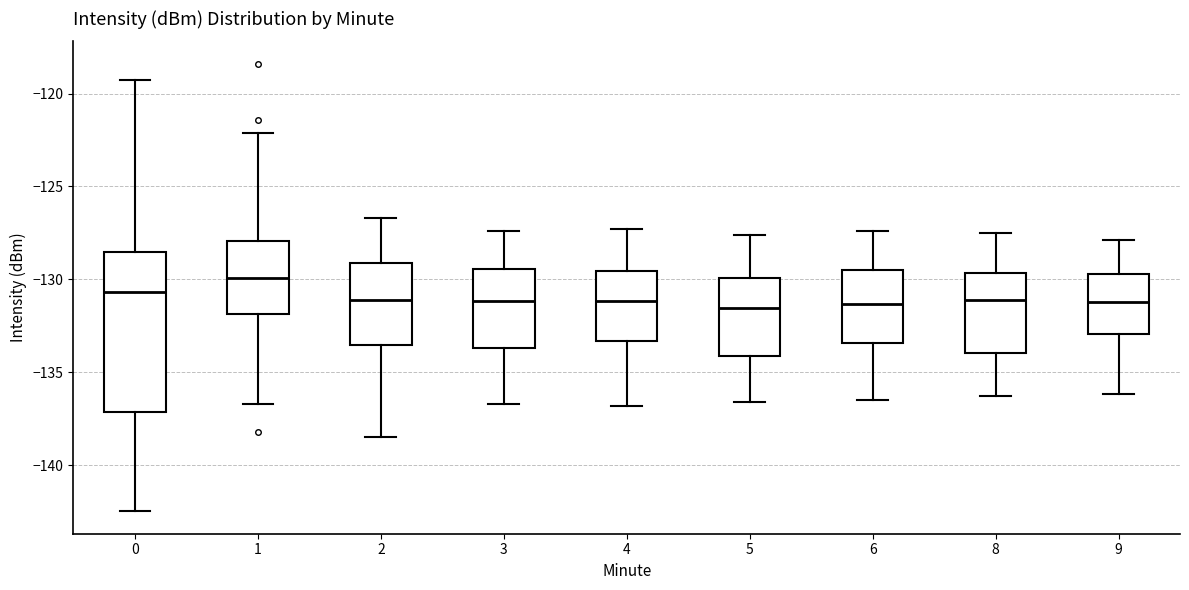

Reading left to right, transcribe this box plot: for each box, give where its median line is, the range the box spans, and where its two whiskers end, as read against the y-axis. The values are not printed on the chart, so give them approximately, as read against the axis.

0: median -130.5, box -137.0 to -128.5, whiskers -142.5 to -119.0
1: median -130.0, box -132.0 to -128.0, whiskers -136.5 to -122.0
2: median -131.0, box -133.5 to -129.0, whiskers -138.5 to -126.5
3: median -131.0, box -133.5 to -129.5, whiskers -136.5 to -127.5
4: median -131.0, box -133.5 to -129.5, whiskers -137.0 to -127.5
5: median -131.5, box -134.0 to -130.0, whiskers -136.5 to -127.5
6: median -131.5, box -133.5 to -129.5, whiskers -136.5 to -127.5
8: median -131.0, box -134.0 to -129.5, whiskers -136.5 to -127.5
9: median -131.0, box -133.0 to -129.5, whiskers -136.0 to -128.0